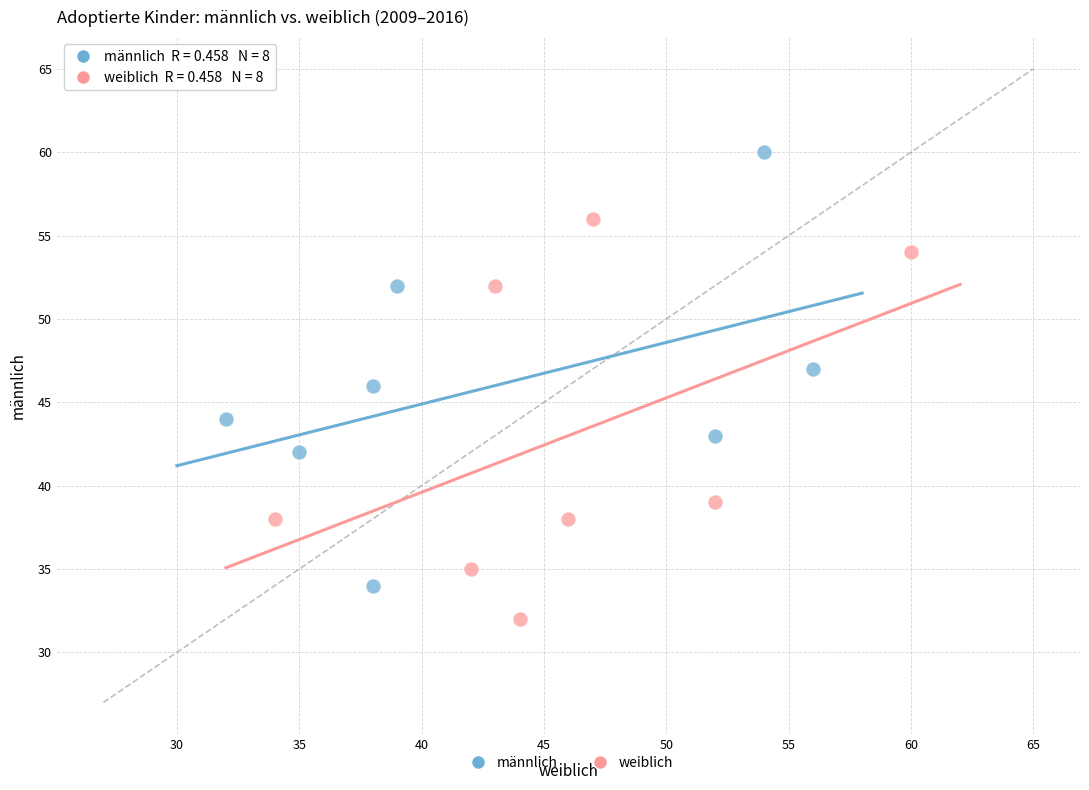

Which series has the widest spread of Y values?

männlich